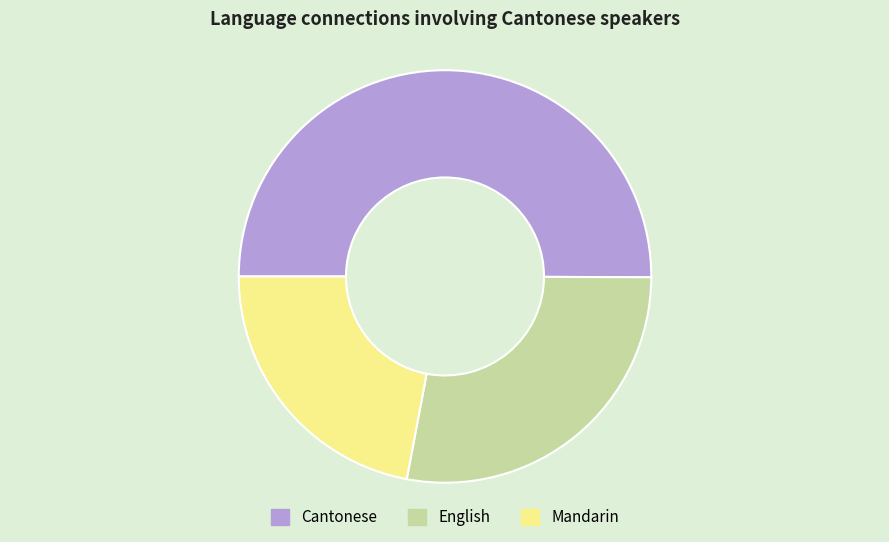

Does English represent more than half of the total?

No